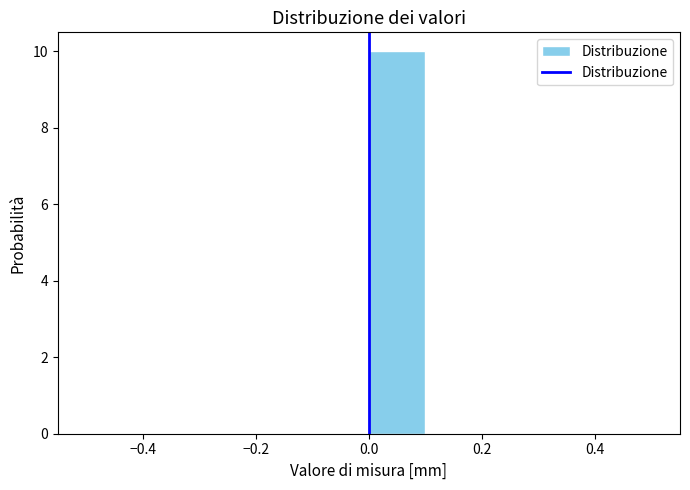

How tall is the bar that spans 0.0 to 0.1 on the x-axis? The values are not printed on the chart, so give them approximately, as read against the axis.

10